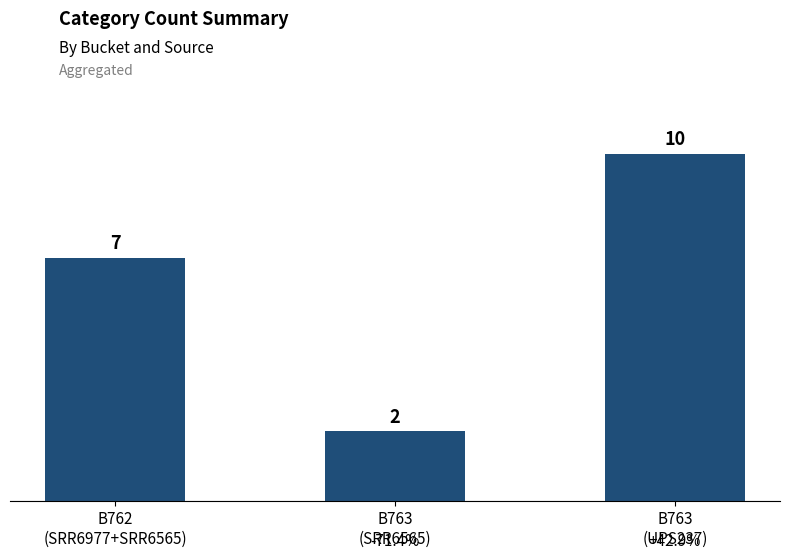

The chart shows a value of 9 at B762
(SRR6977+SRR6565). True or false?

False